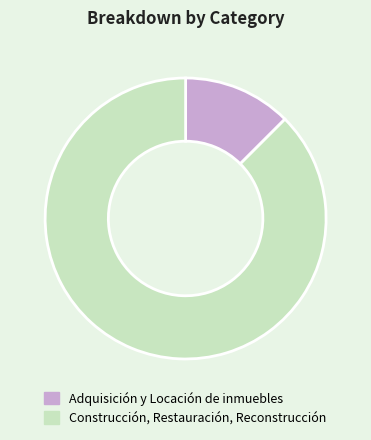

The Construcción, Restauración, Reconstrucción slice represents 88% of the pie. True or false?

True